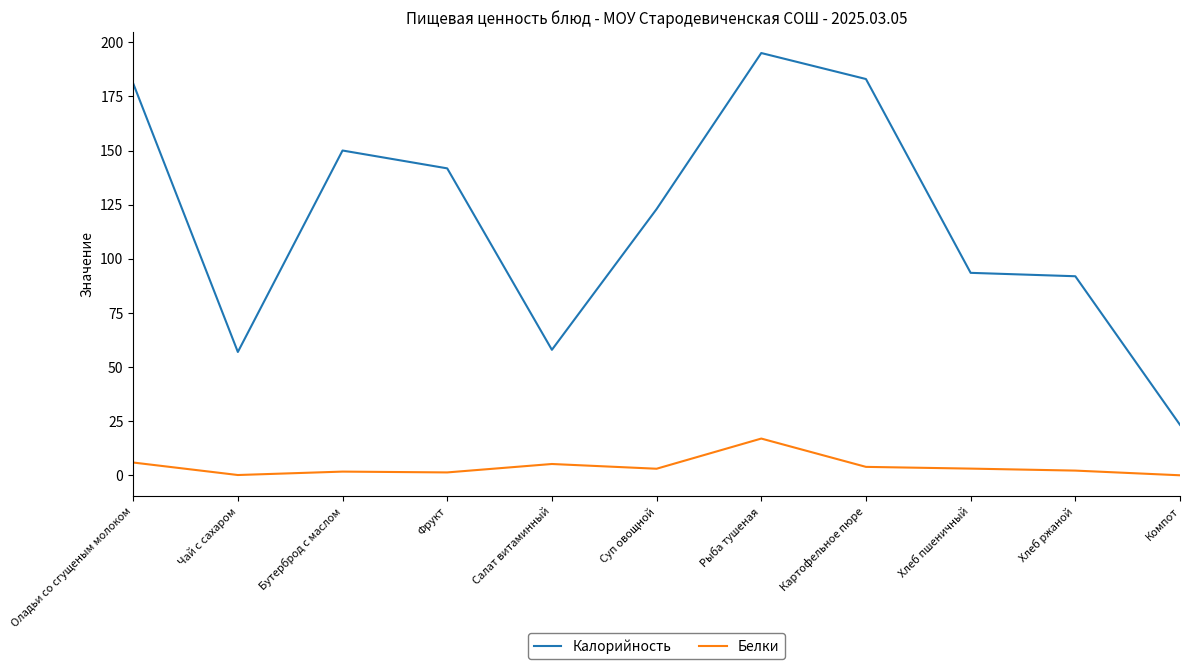

The value of Калорийность at Суп овощной is 123.0. True or false?

True